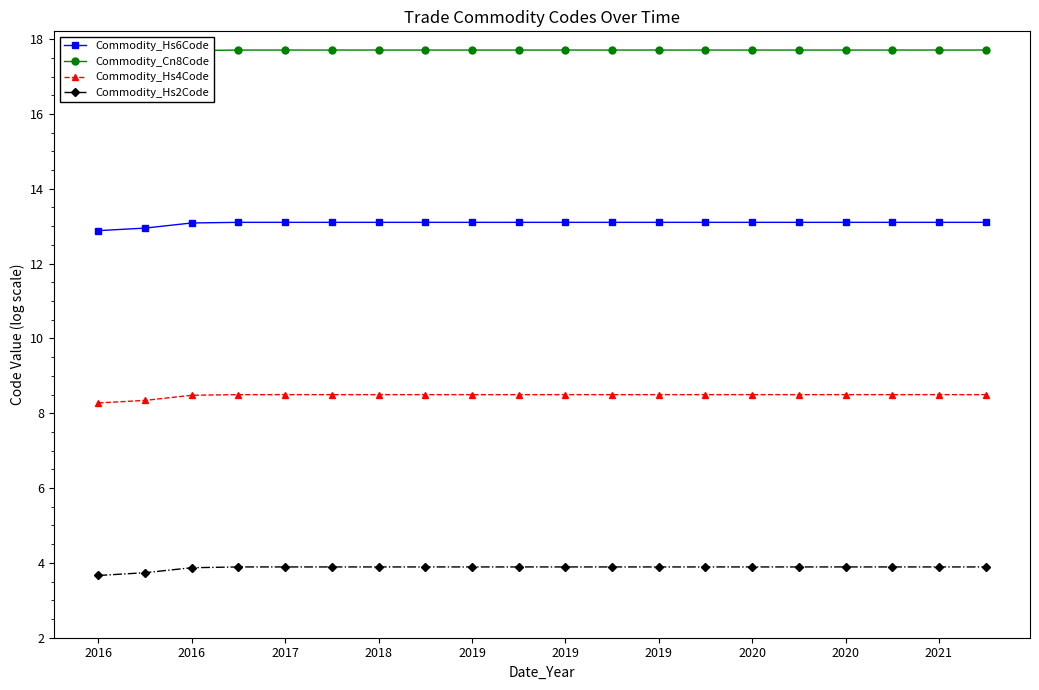

True or false: Commodity_Cn8Code has a value of 17.7 at 2019.

True